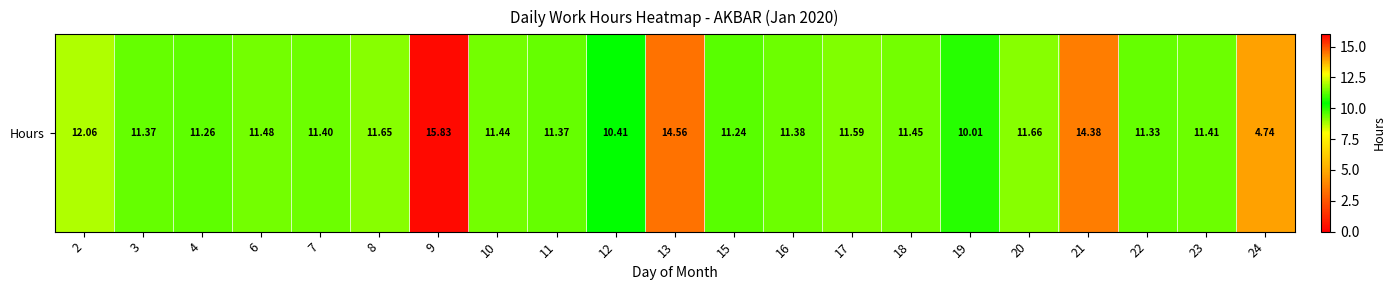

Rank the categories by value from lowest to highest.

24, 19, 12, 15, 4, 22, 3, 11, 16, 7, 23, 10, 18, 6, 17, 8, 20, 2, 21, 13, 9